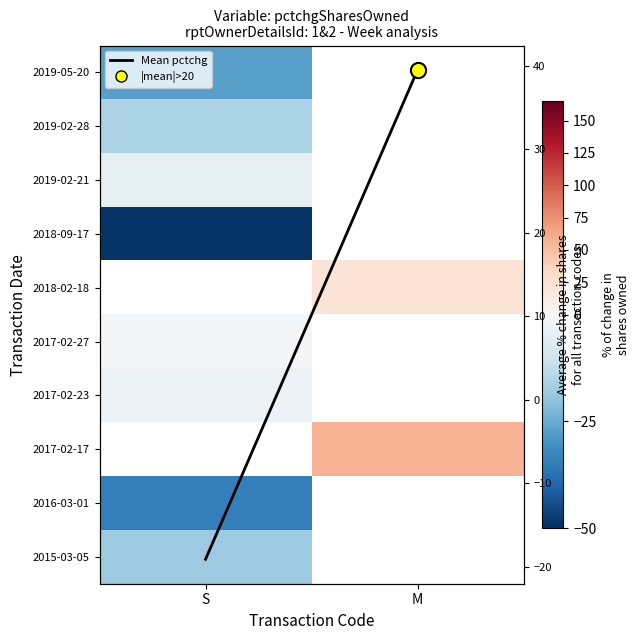

Rank the series at S from highest to lowest value.

2018-02-18, 2017-02-27, 2017-02-23, 2019-02-21, 2019-02-28, 2018-09-17, 2017-02-17, 2015-03-05, Mean pctchg, 2019-05-20, 2016-03-01